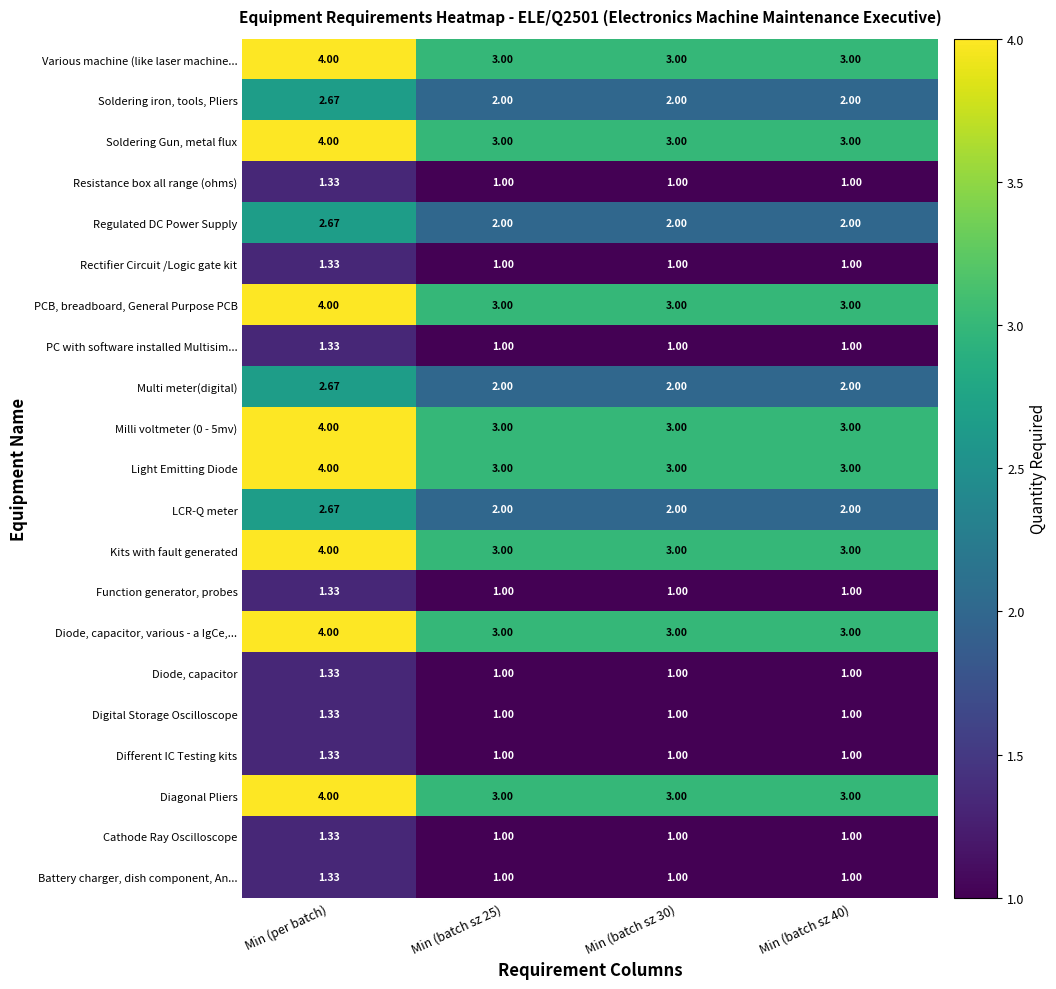

What is the spread (max minus min) of values at Min (batch sz 40)?

2.0